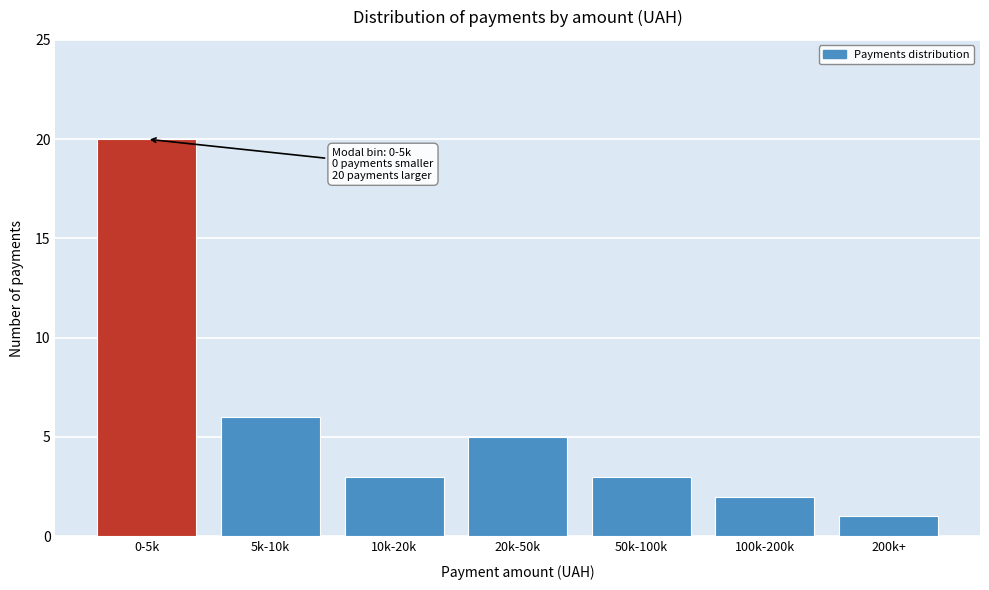

Reading left to right, list all the values displayed in this chart.

0-5k=20	5k-10k=6	10k-20k=3	20k-50k=5	50k-100k=3	100k-200k=2	200k+=1